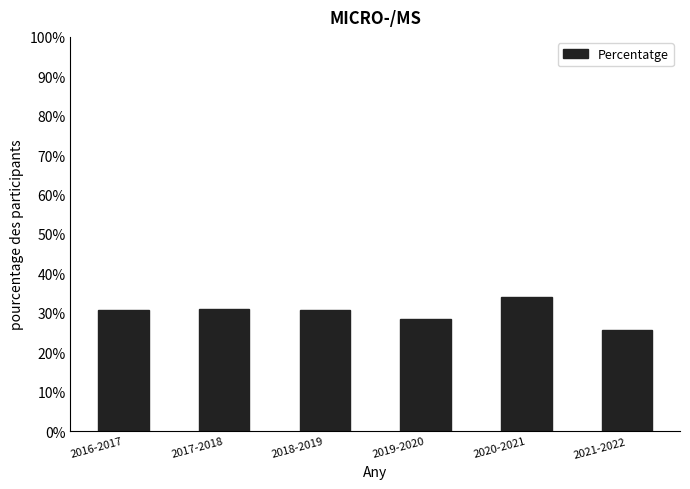

How many bars are there in total?

6